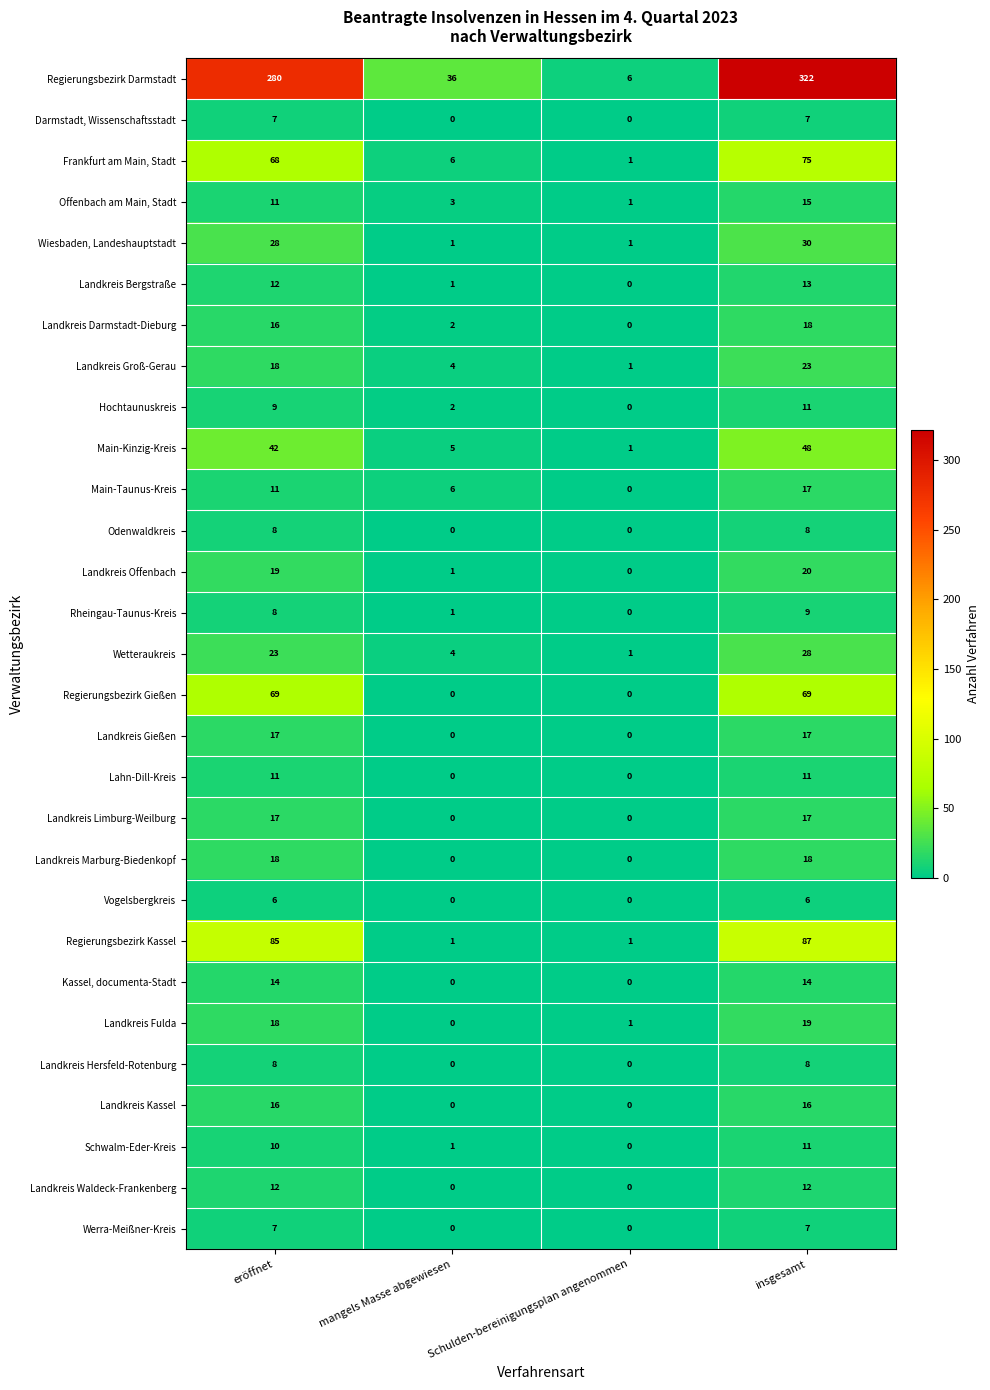

Rank the categories by Landkreis Darmstadt-Dieburg value from lowest to highest.

Schulden-bereinigungsplan angenommen, mangels Masse abgewiesen, eröffnet, insgesamt